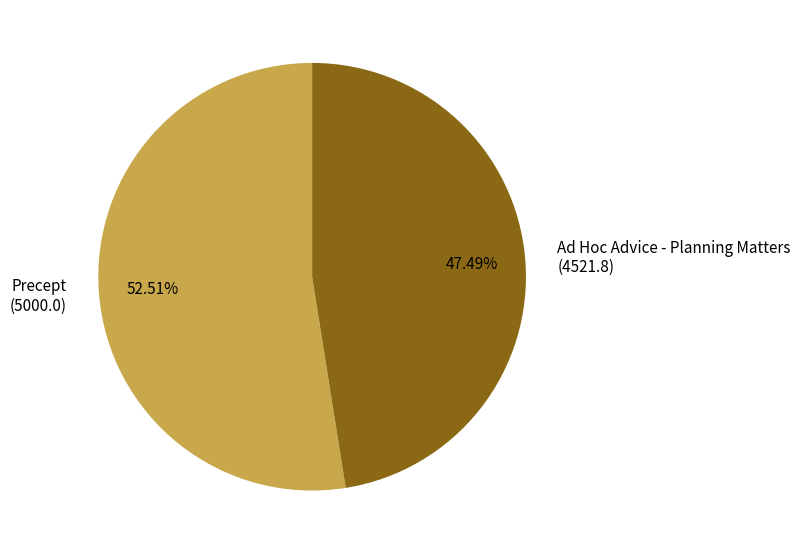

Does Ad Hoc Advice - Planning Matters account for over 50% of the chart?

No